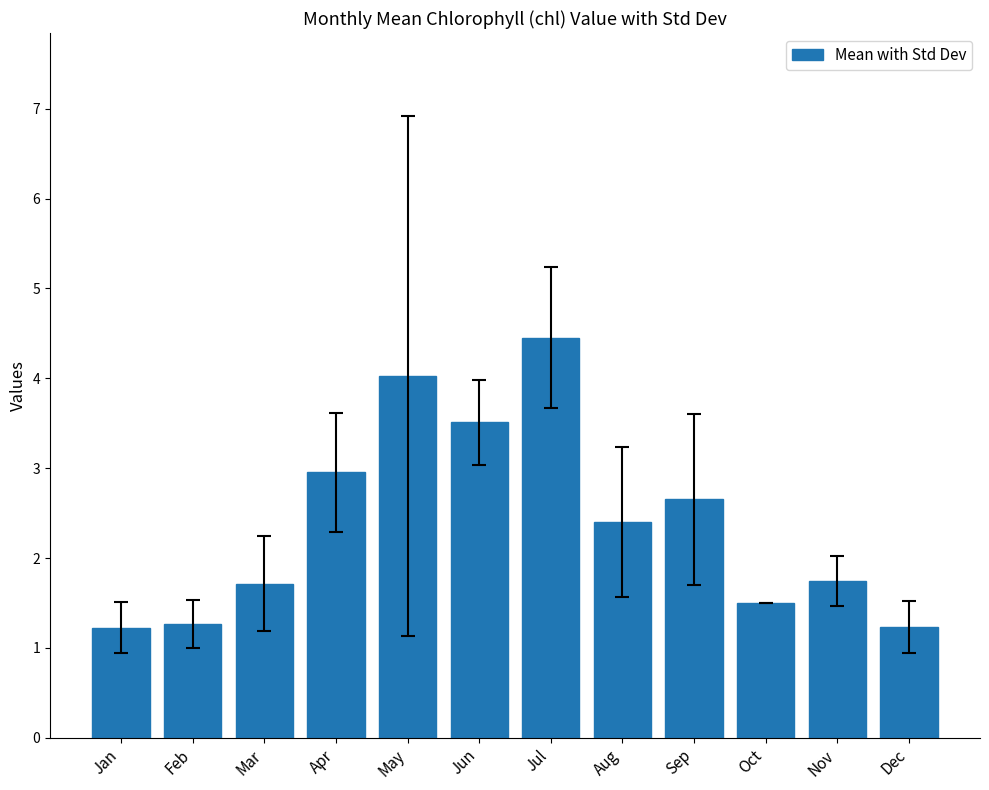

Are the bars grouped side by side (vs. stacked)?

No